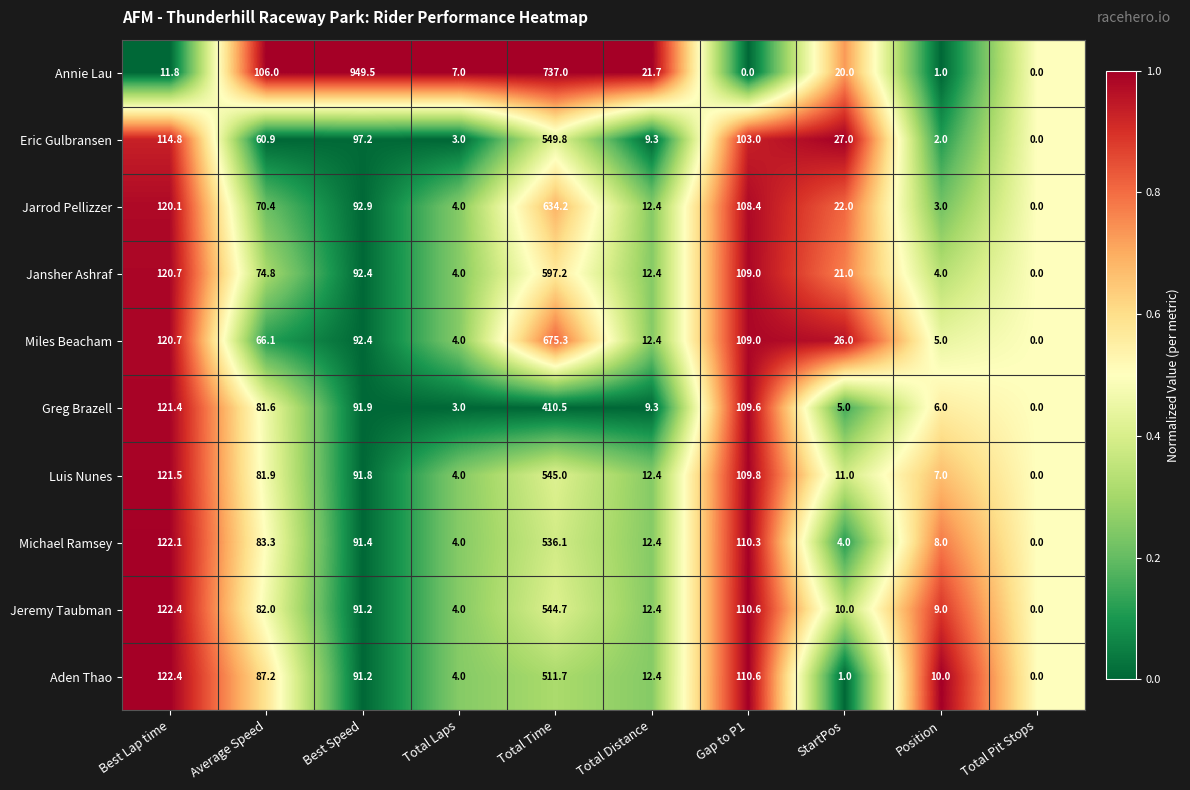

Rank the series by their maximum value, from lowest to highest.

Greg Brazell, Aden Thao, Michael Ramsey, Jeremy Taubman, Luis Nunes, Eric Gulbransen, Jansher Ashraf, Jarrod Pellizzer, Miles Beacham, Annie Lau